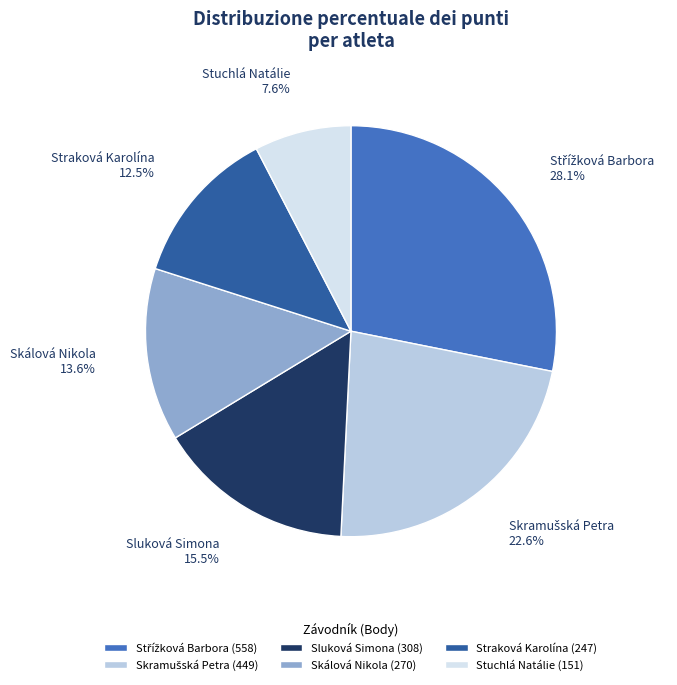

How many segments does this pie chart have?

6